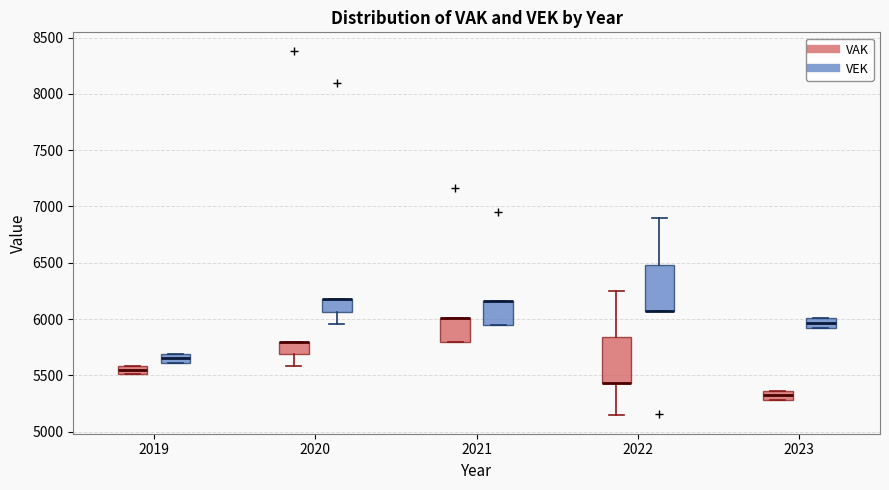

Where is the lower edge of the box for 2020 (VAK) on the y-axis? The values are not printed on the chart, so give them approximately, as read against the axis.

5700